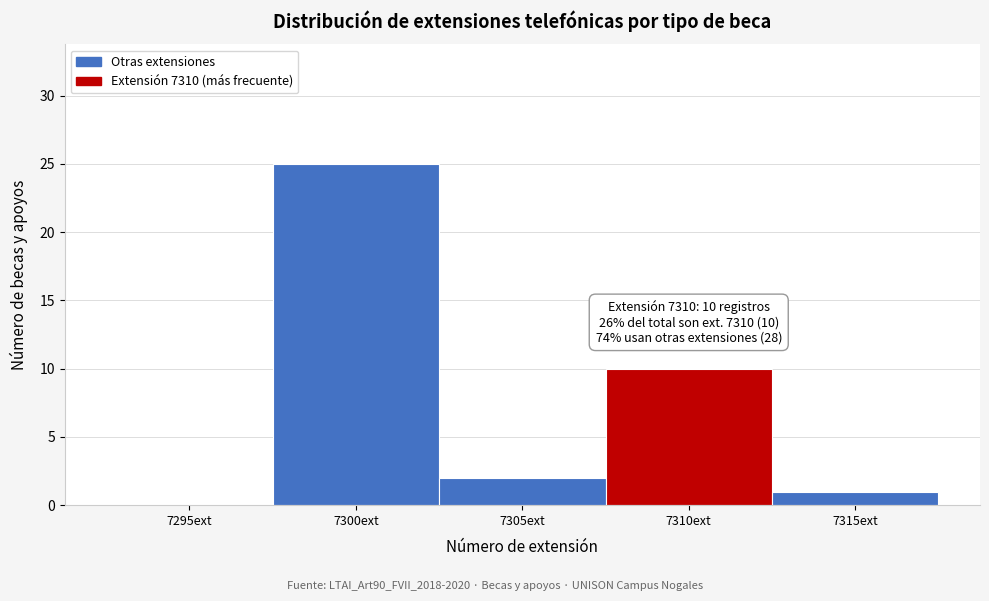

Reading left to right, extract all data points from this chart.

7295ext=0	7300ext=25	7305ext=2	7310ext=10	7315ext=1